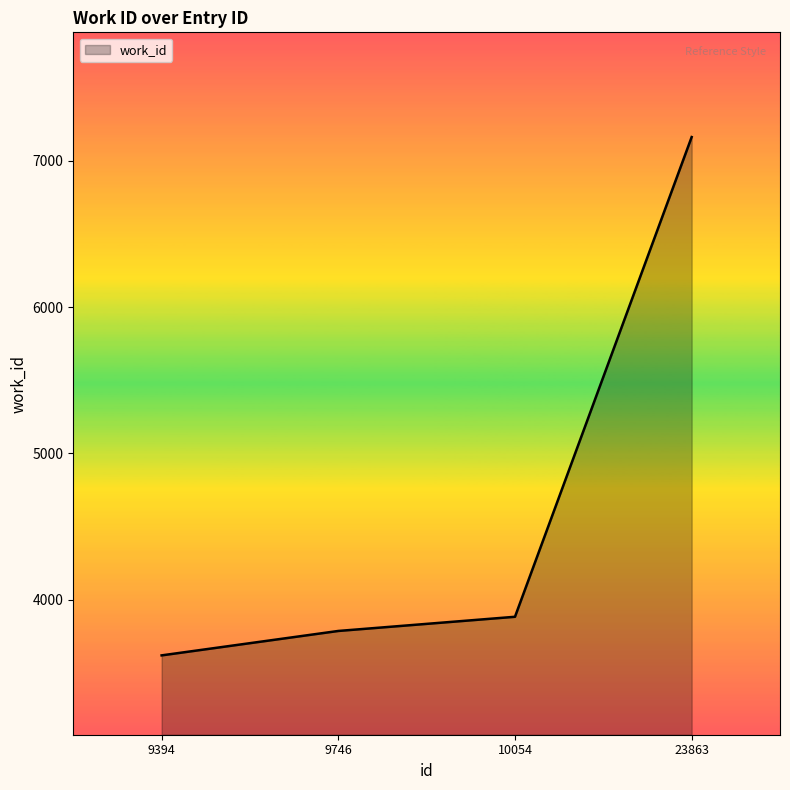

What is the maximum value shown in the chart?

7163